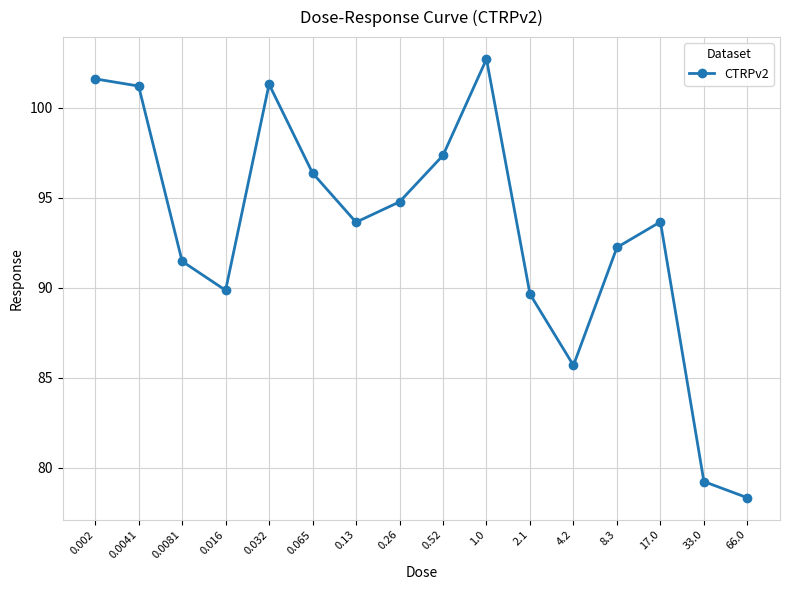

True or false: the data shows 68.9 at 1.0.

False